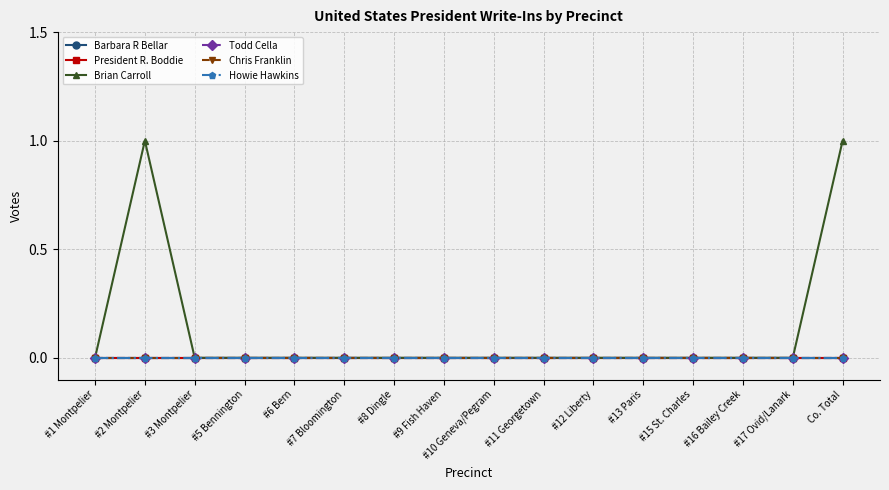

Which series has the largest range (max minus min)?

Brian Carroll